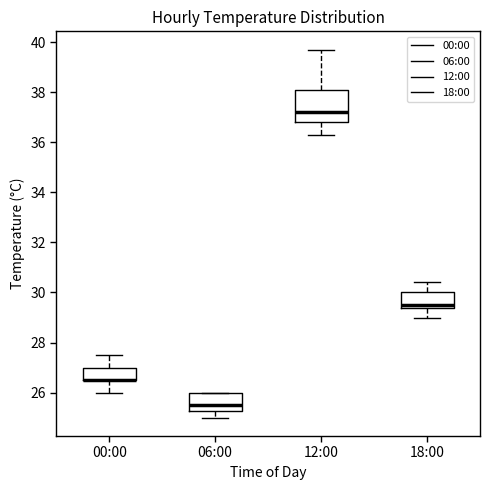

Reading left to right, transcribe this box plot: for each box, give where its median line is, the range the box spans, and where its two whiskers end, as read against the y-axis. The values are not printed on the chart, so give them approximately, as read against the axis.

00:00: median 26.6 (drawn on the box's lower edge), box 26.6 to 27.0, whiskers 26.0 to 27.6
06:00: median 25.6, box 25.2 to 26.0, whiskers 25.0 to 26.0
12:00: median 37.2, box 36.8 to 38.2, whiskers 36.4 to 39.8
18:00: median 29.6, box 29.4 to 30.0, whiskers 29.0 to 30.4